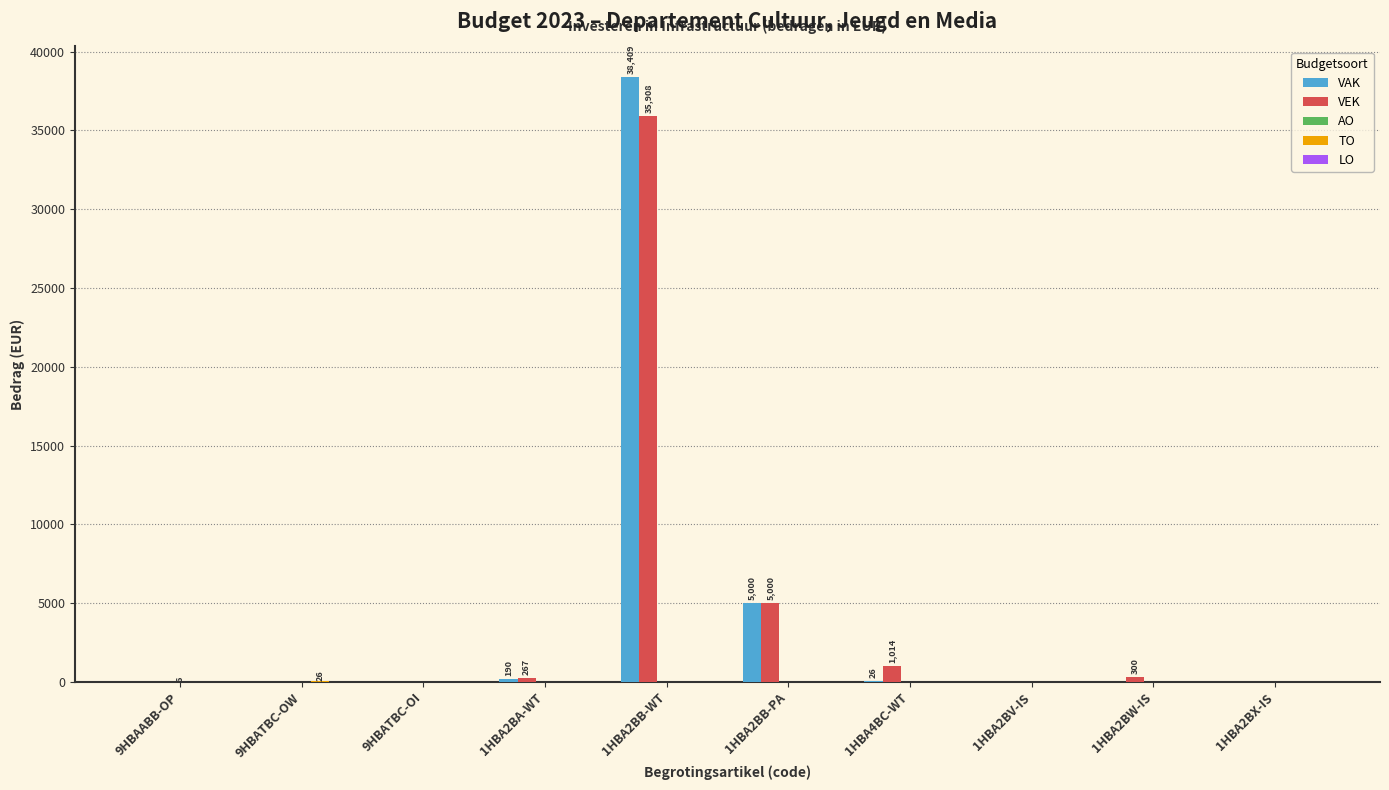

The value of VAK at 9HBATBC-OW is 0. True or false?

True